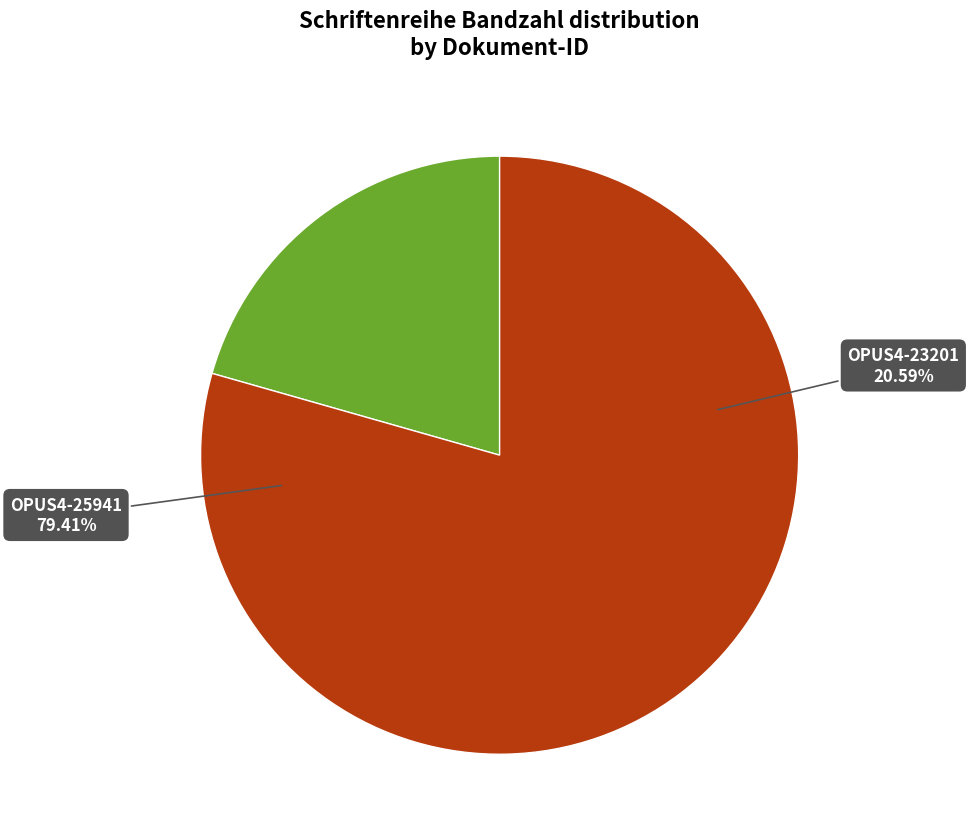

What is the largest slice in the pie chart?

OPUS4-25941